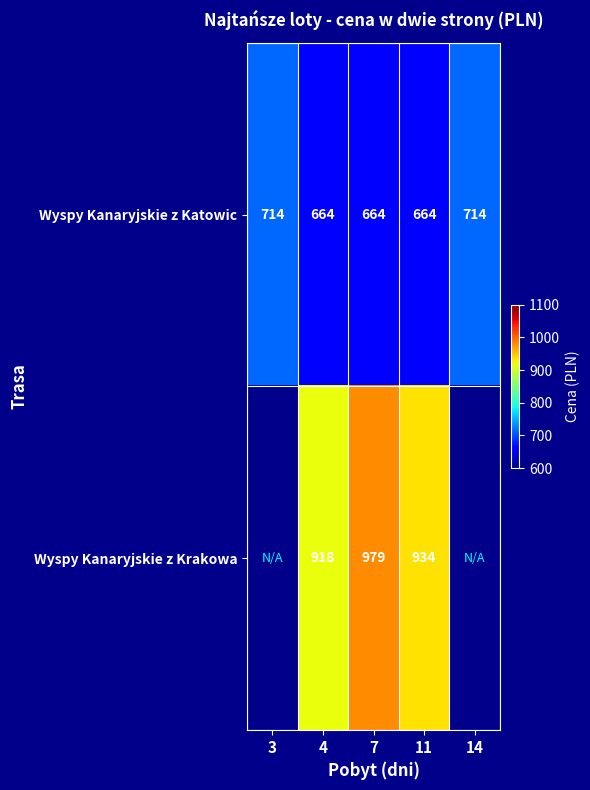

Rank the series at 11 from highest to lowest value.

Wyspy Kanaryjskie z Krakowa, Wyspy Kanaryjskie z Katowic